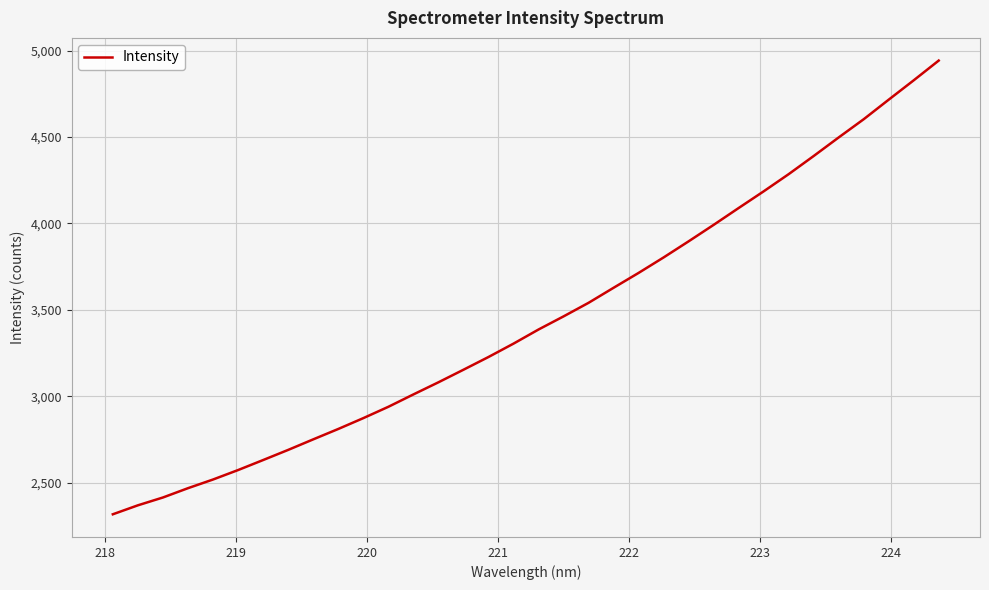

True or false: the data has more than 2 interior local peaks.

False